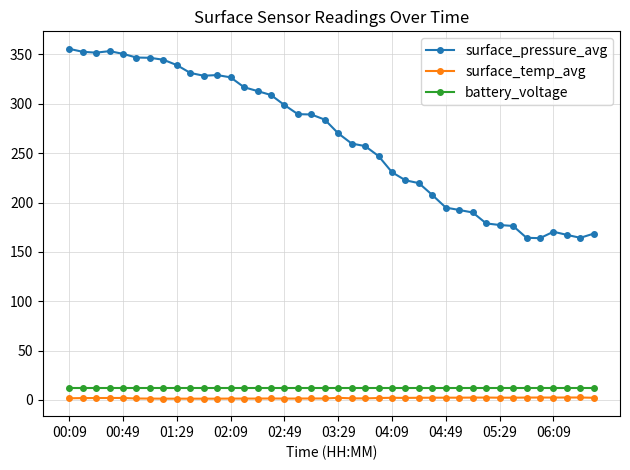

What is the minimum value for battery_voltage?

12.5